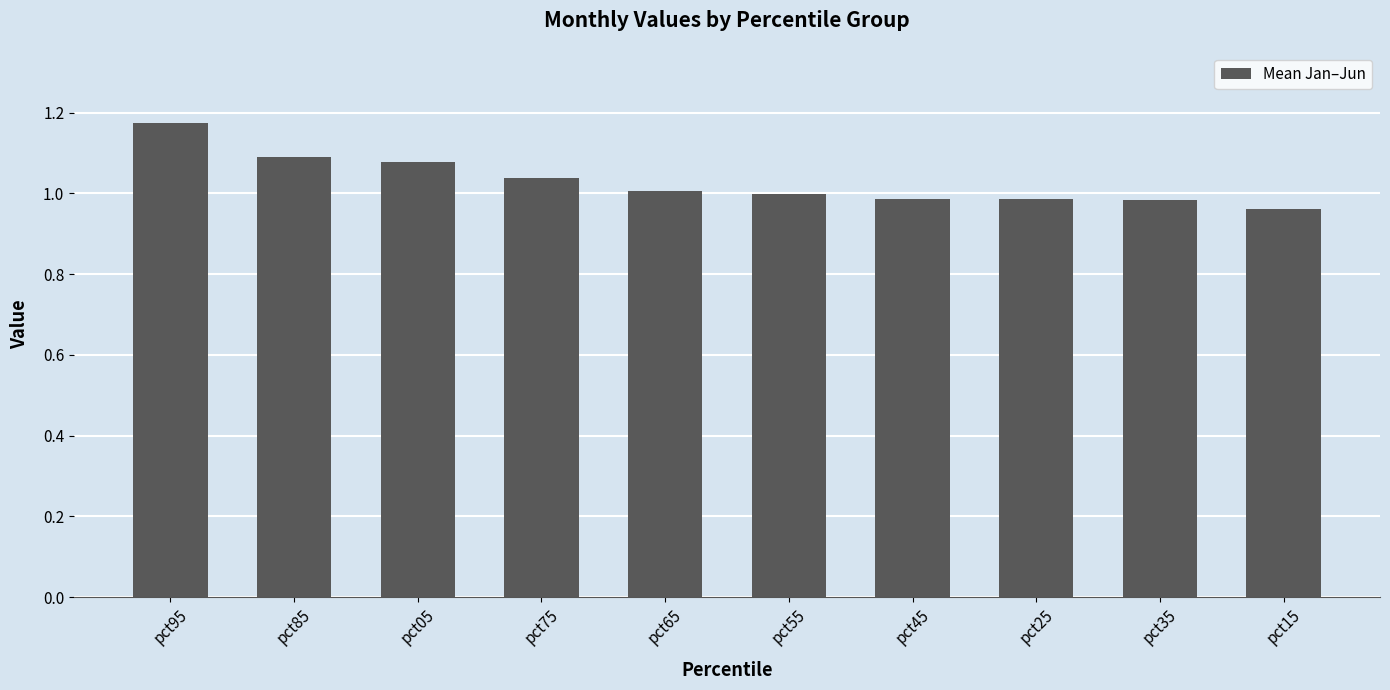

True or false: the data shows 1.0 at pct75.

True